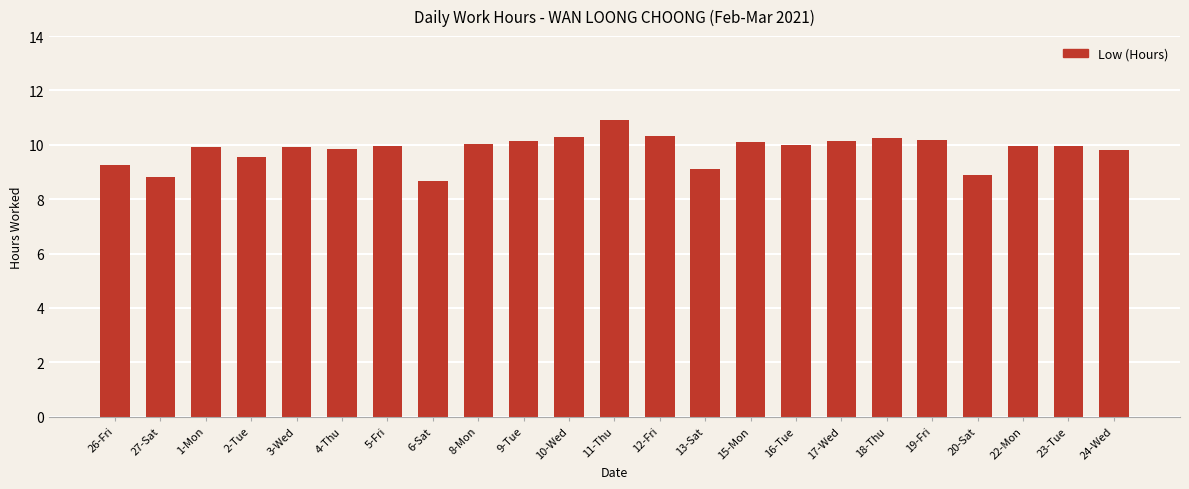

What is the label of the 9th bar from the left?

8-Mon